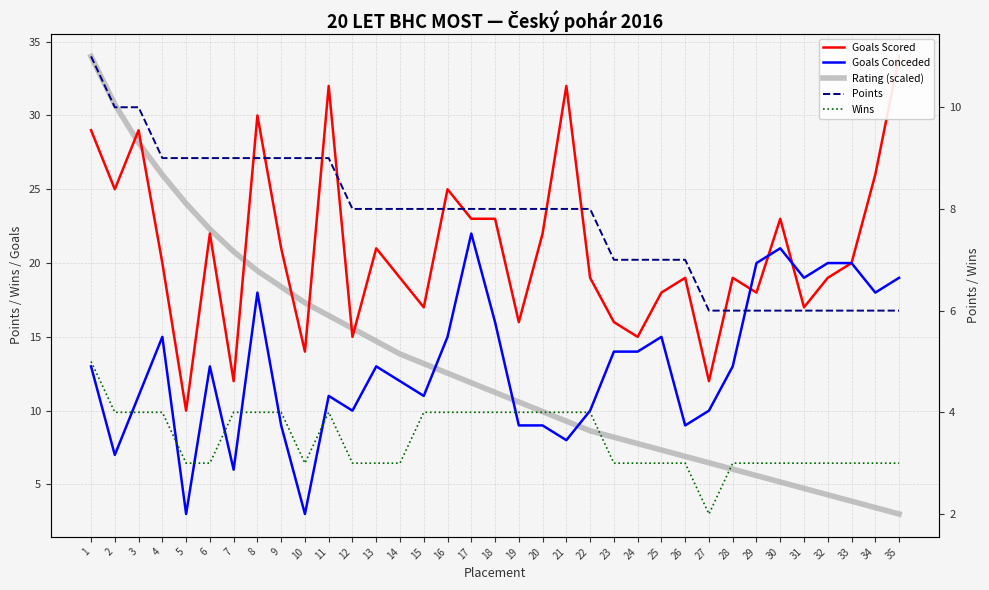

True or false: Goals Conceded has more than 2 points higher than both neighbors.

True